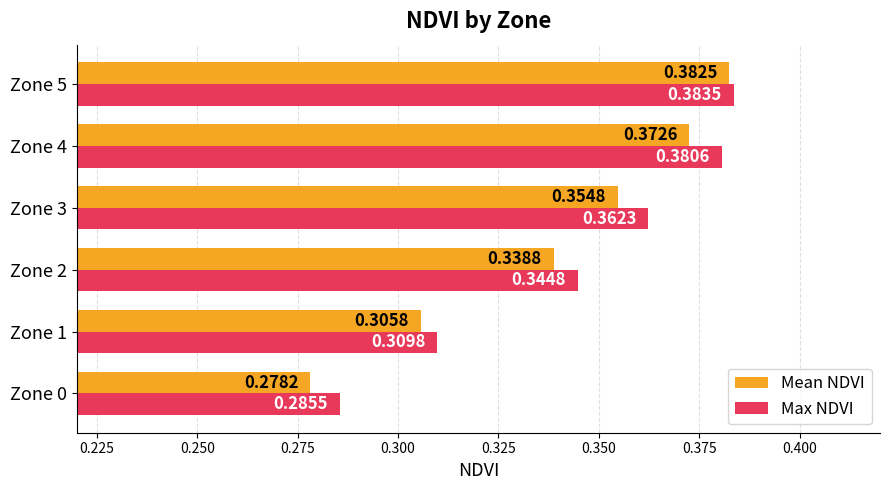

What is the difference between the maximum and second lowest values in the Max NDVI series?

0.1